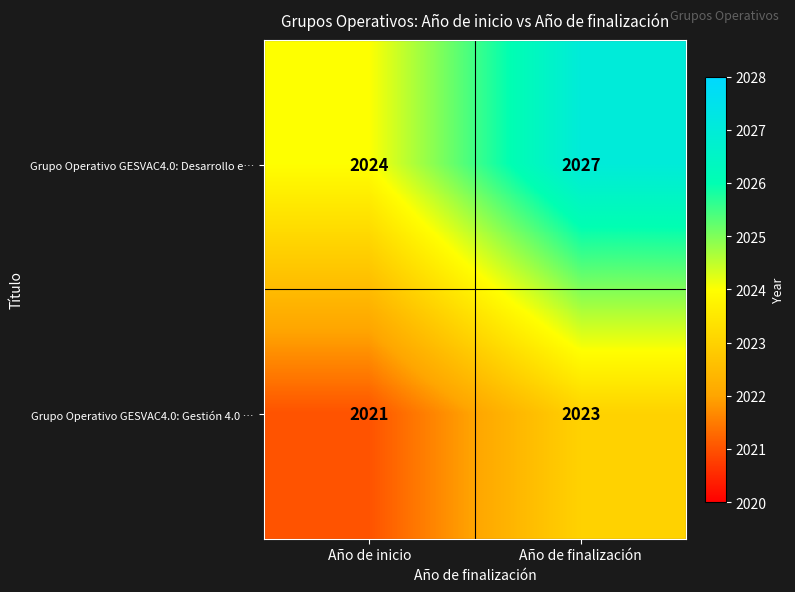

Which series has the largest range (max minus min)?

Grupo Operativo GESVAC4.0: Desarrollo e…